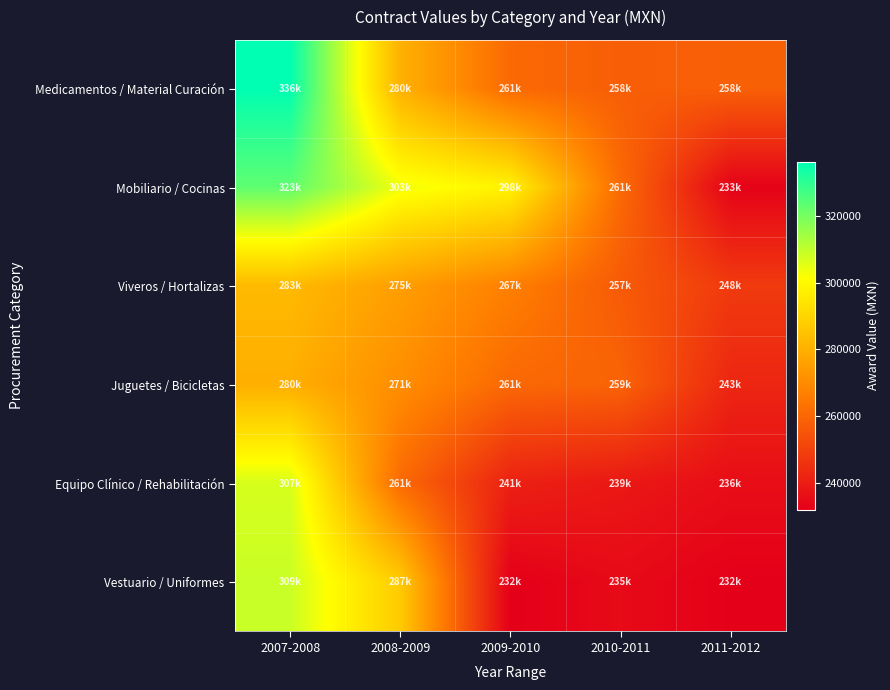

Which series changed the most between 2008-2009 and 2009-2010?

Vestuario / Uniformes